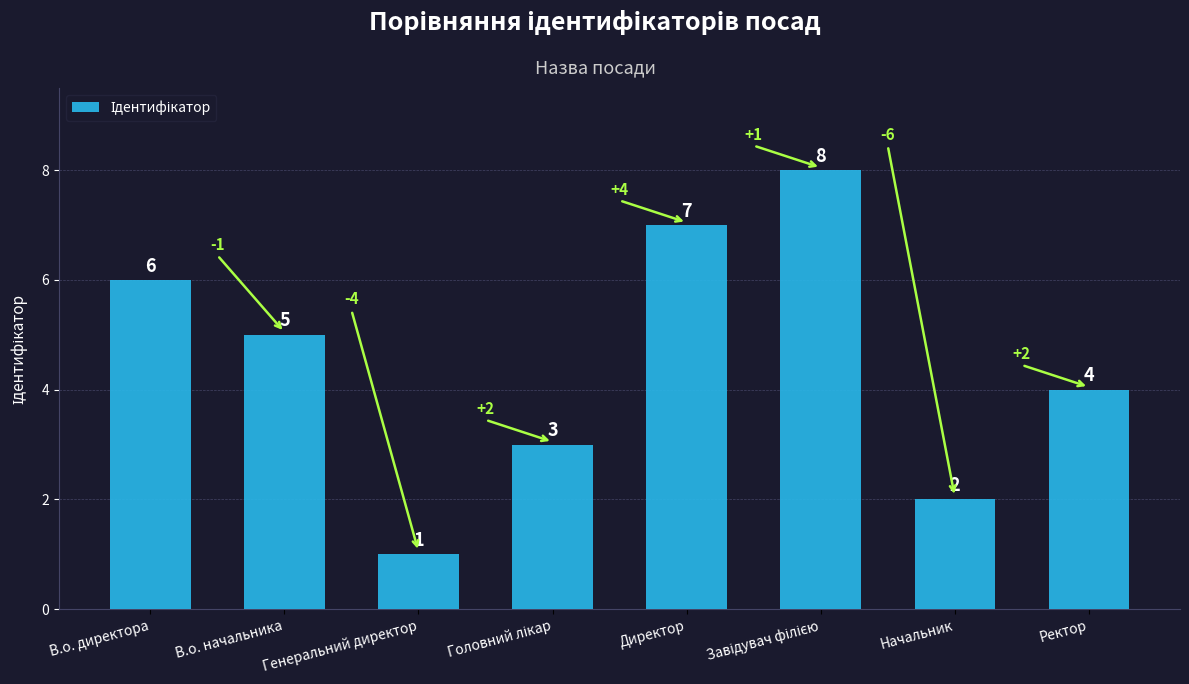

How many bars are there in total?

8